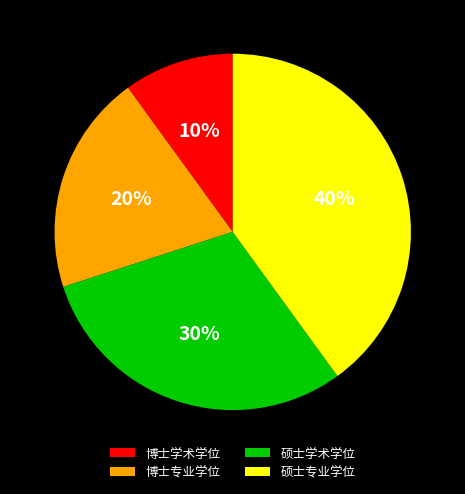

Does 硕士专业学位 account for over 50% of the chart?

No